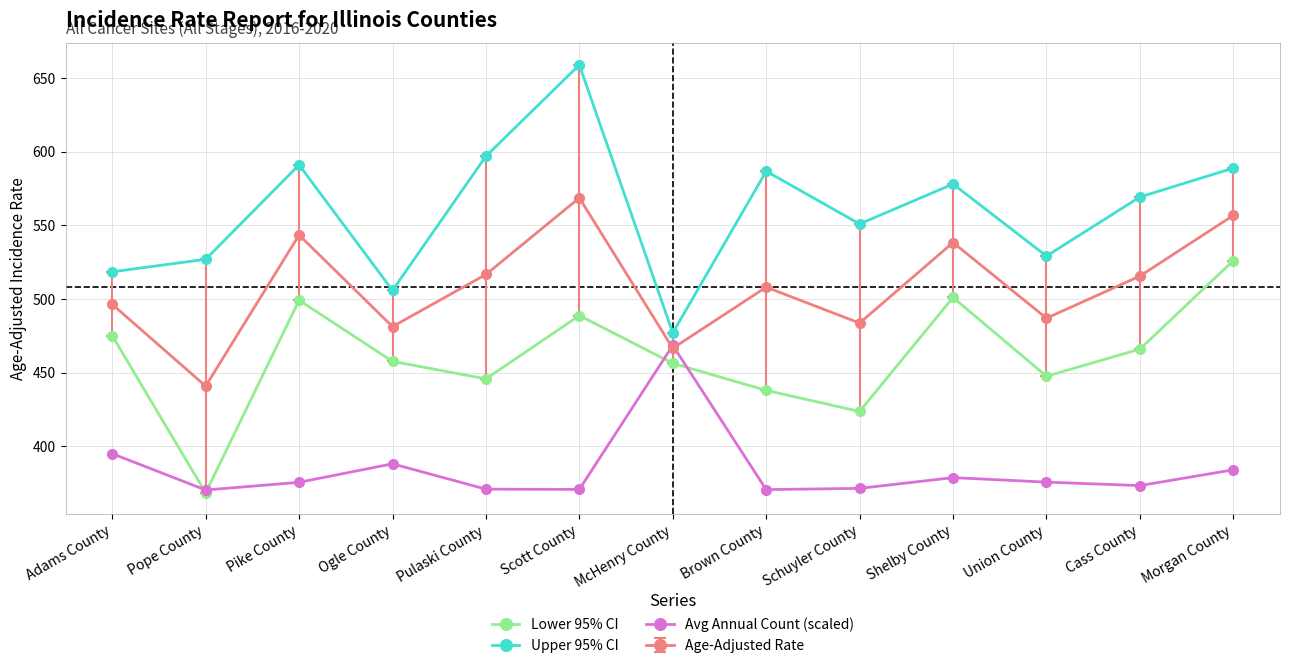

At which category does Lower 95% CI reach its first local valley?

Pope County